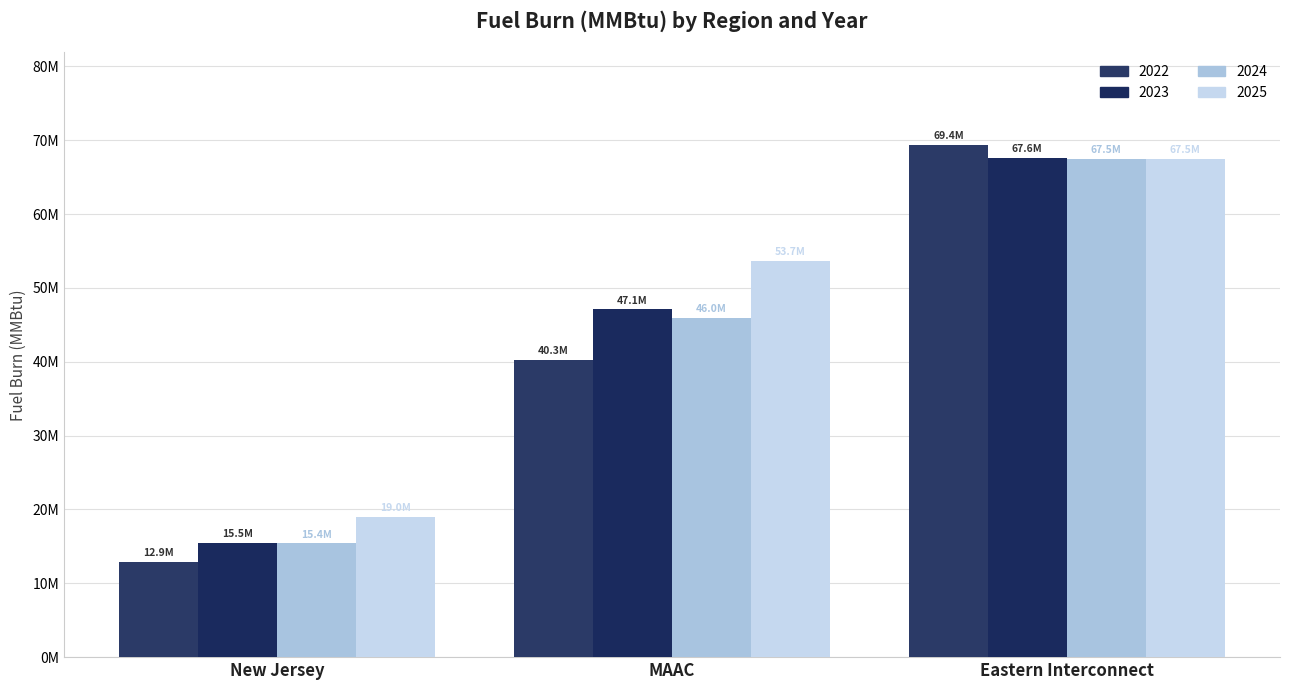

At how many categories does at least one series exceed 36492155?

2